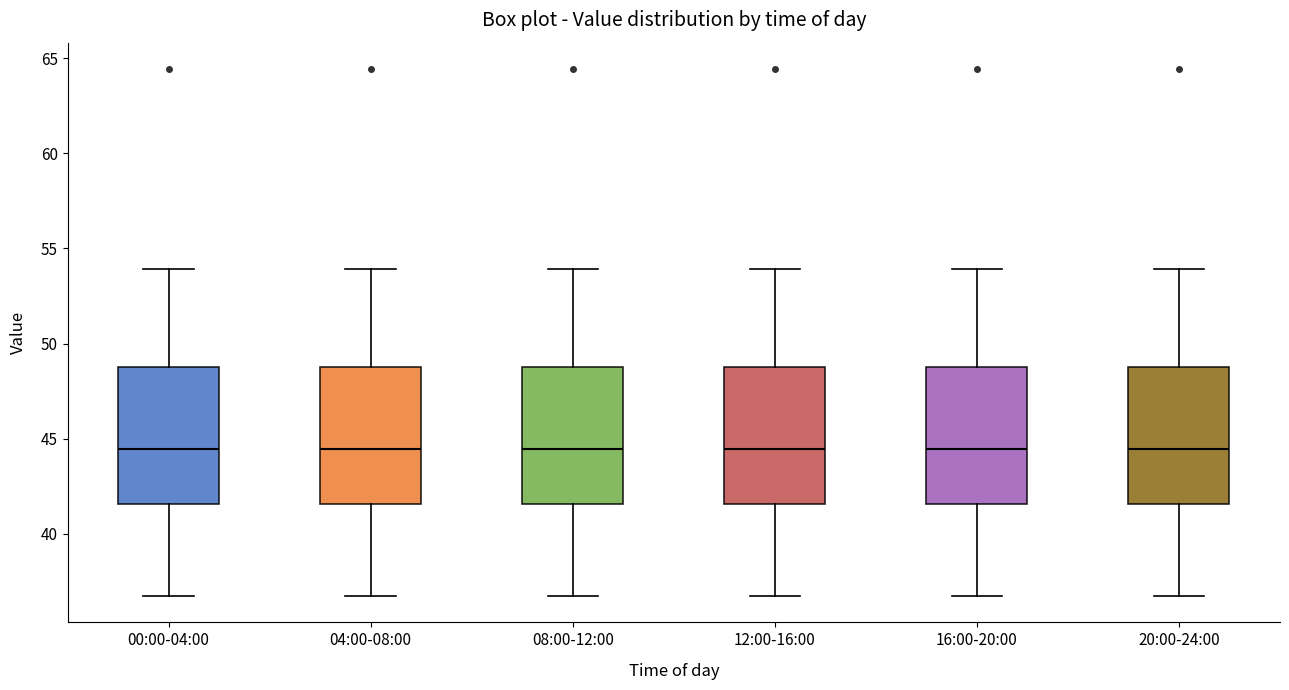

Where does the lower whisker of the box for 08:00-12:00 end on the y-axis? The values are not printed on the chart, so give them approximately, as read against the axis.

36.5